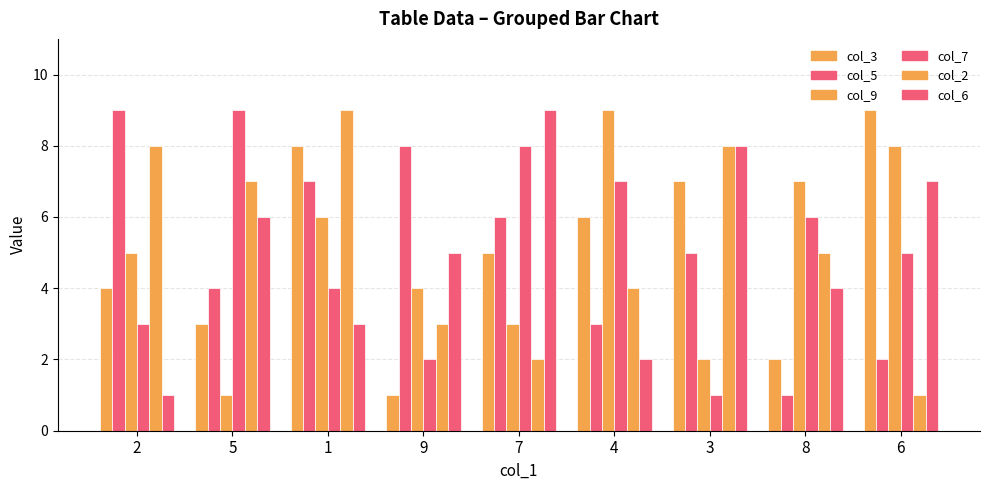

What is the value of the col_2 bar at the 9th from the left?

1